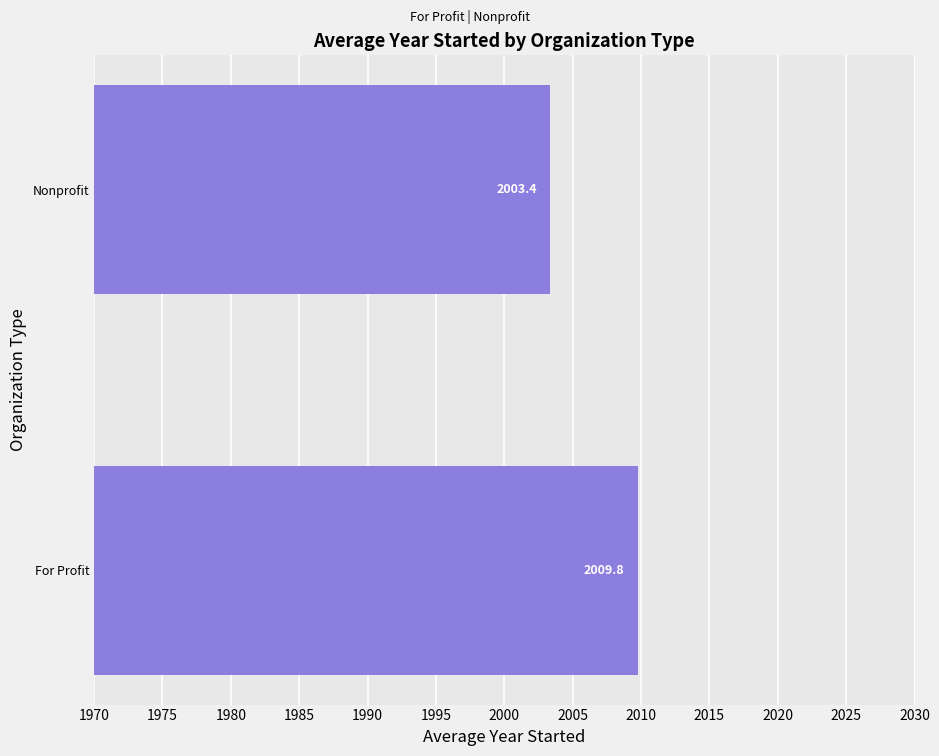

The value at Nonprofit is 2003.4. True or false?

True